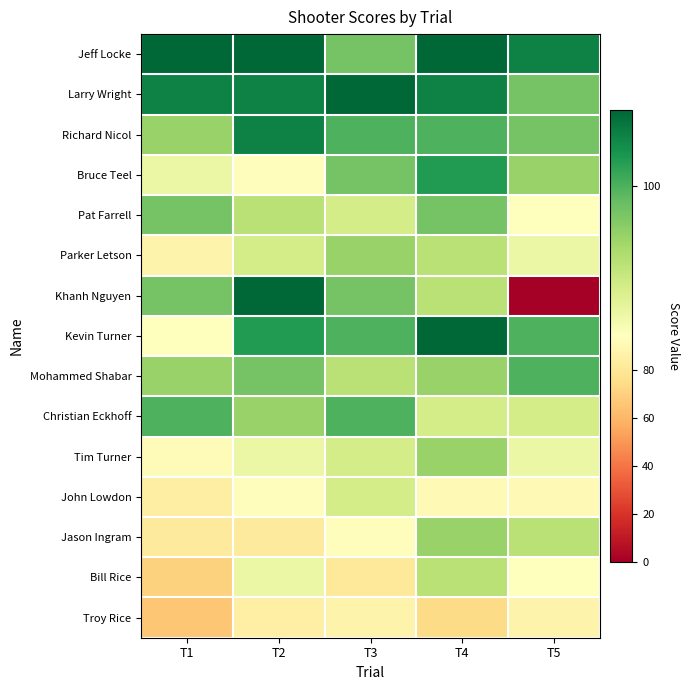

Rank the series by their maximum value, from highest to lowest.

Jeff Locke, Larry Wright, Khanh Nguyen, Kevin Turner, Richard Nicol, Bruce Teel, Mohammed Shabar, Christian Eckhoff, Pat Farrell, Parker Letson, Tim Turner, Jason Ingram, Bill Rice, John Lowdon, Troy Rice